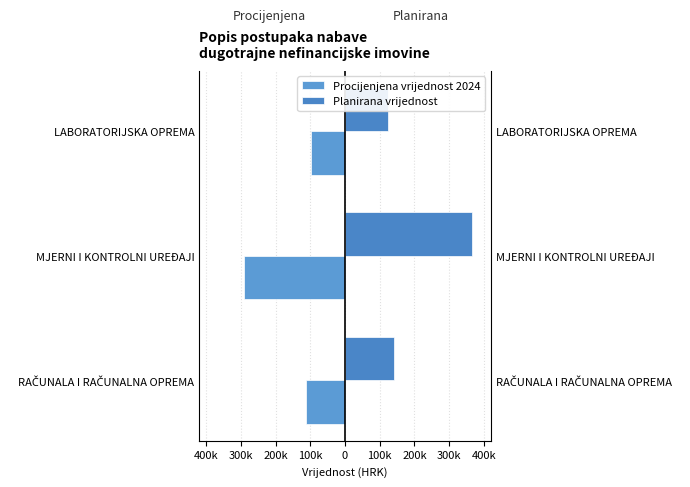

What is the average value of the Procijenjena vrijednost 2024 series?

-167927